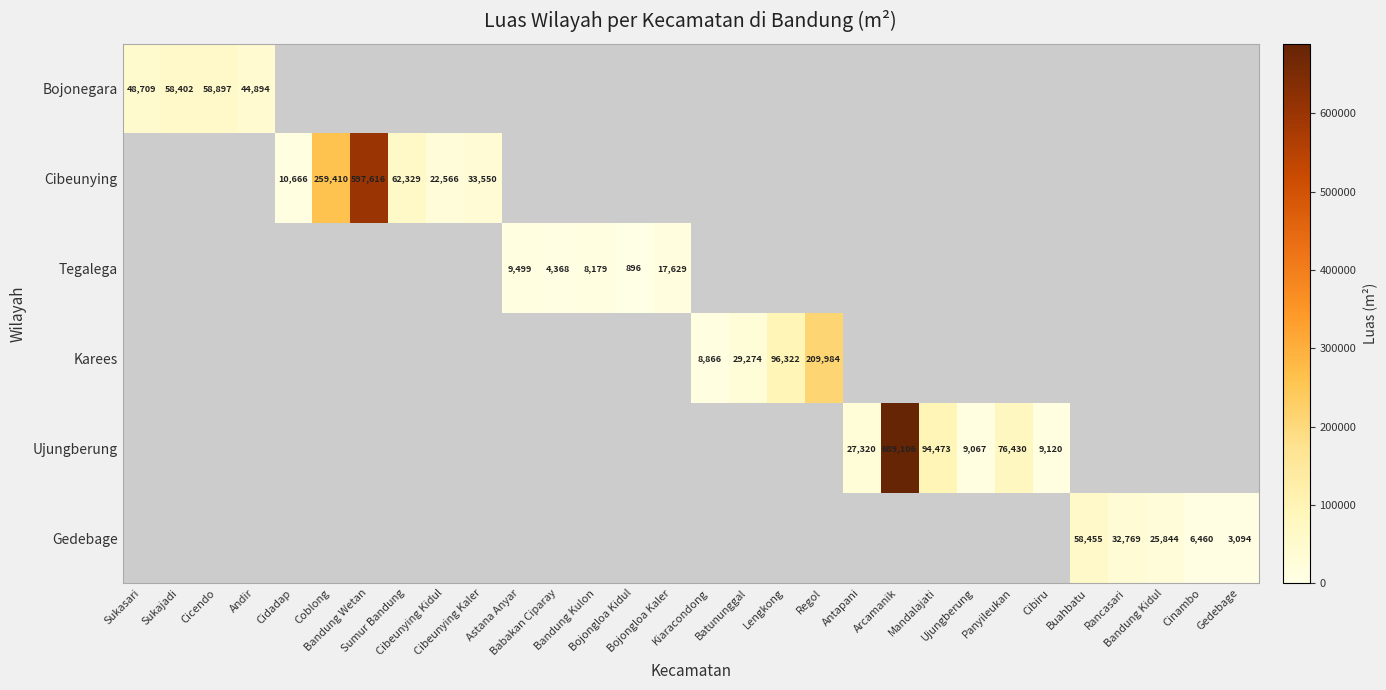

At which category does the chart reach its peak across all series?

Arcamanik